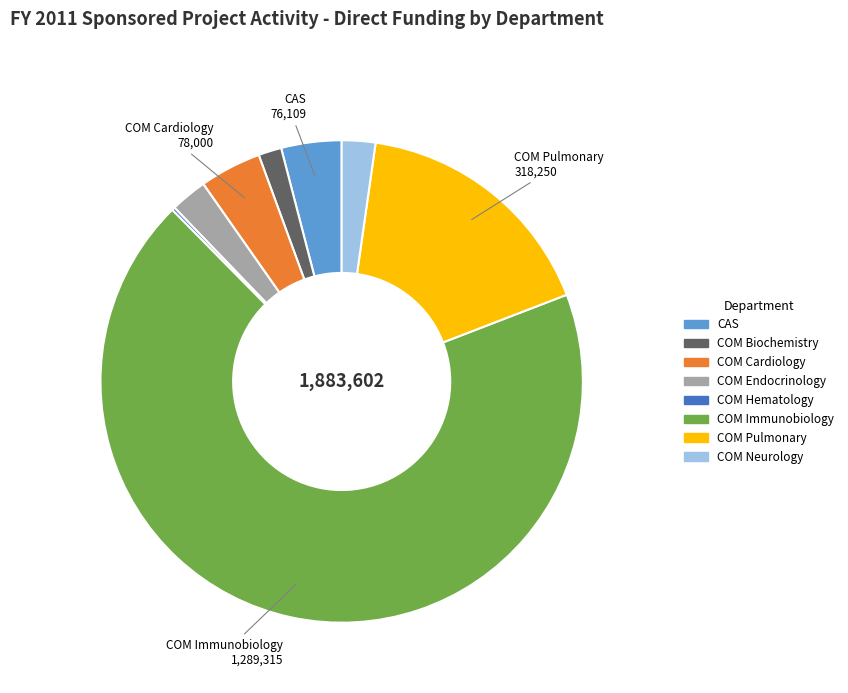

Is there any slice that represents more than half of the pie?

Yes